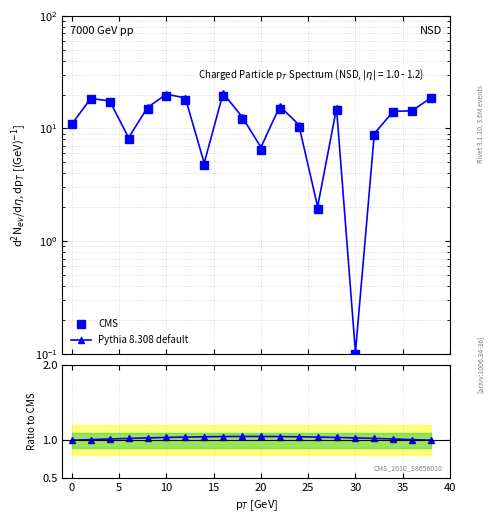

How many values in the Pythia 8.308 default series exceed 1?

18